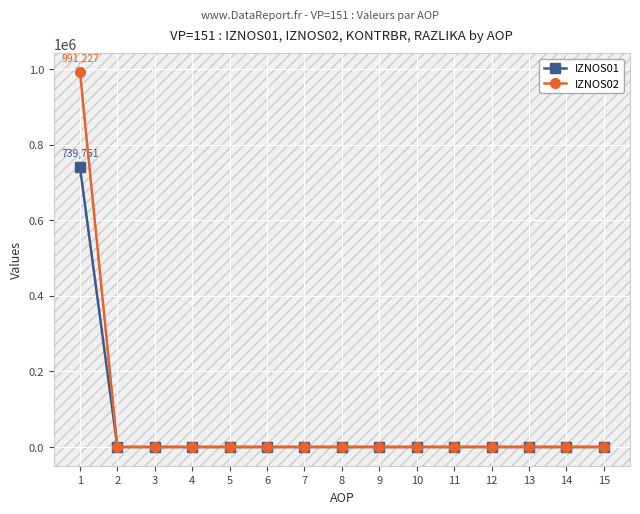

What is the average value of the IZNOS01 series?

49316.7